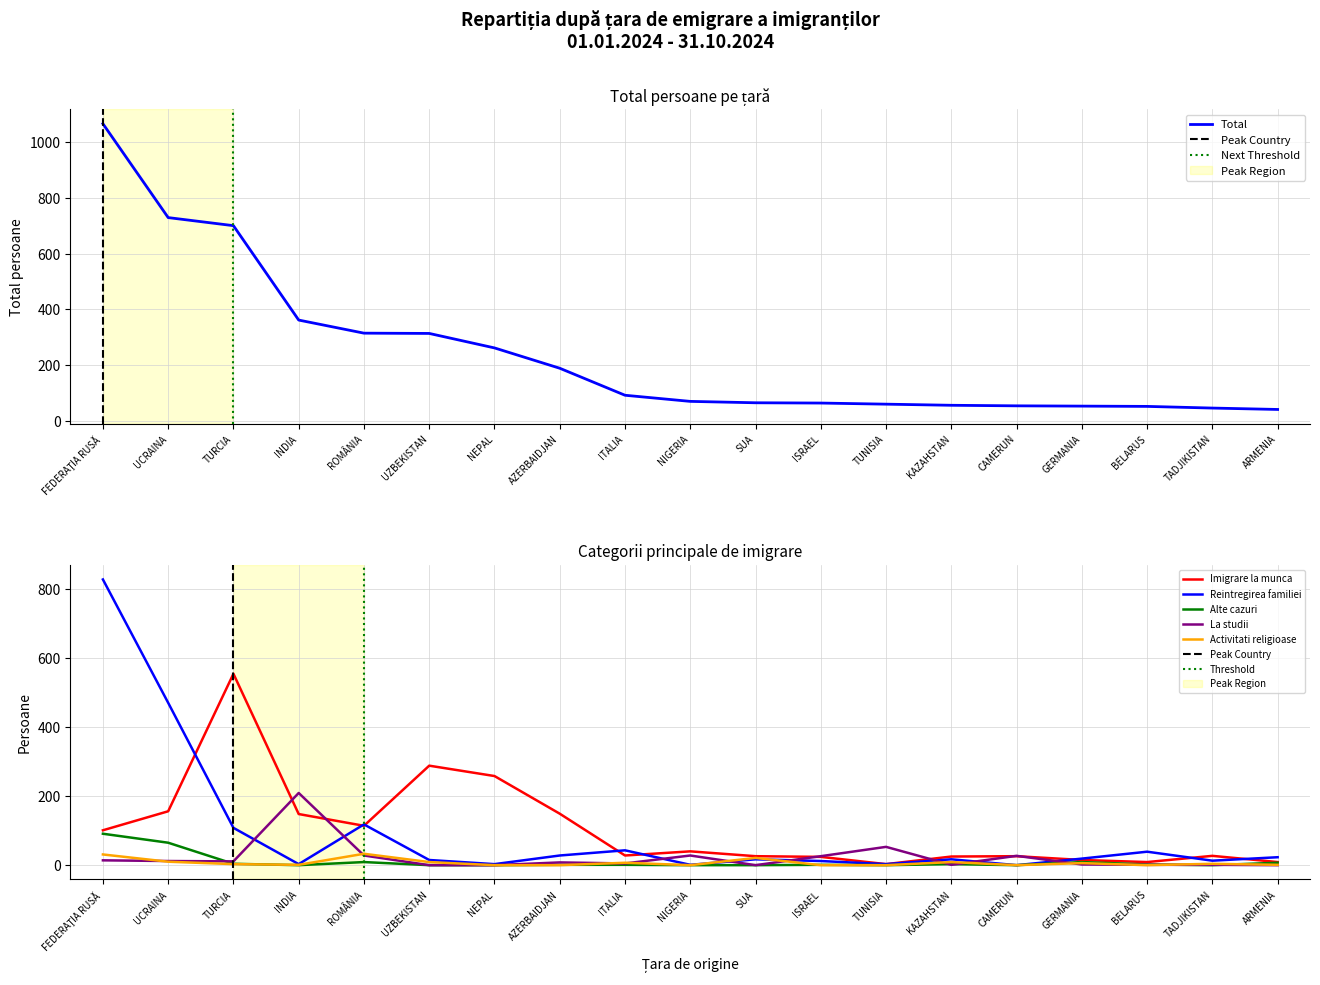

The Total series shows 51 at BELARUS. True or false?

True